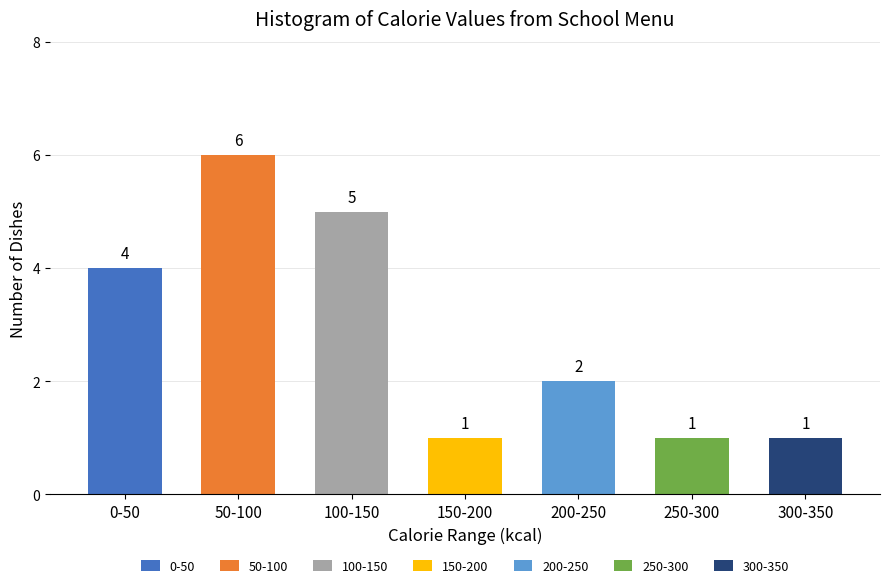

Reading left to right, list all the values displayed in this chart.

0-50=4	50-100=6	100-150=5	150-200=1	200-250=2	250-300=1	300-350=1